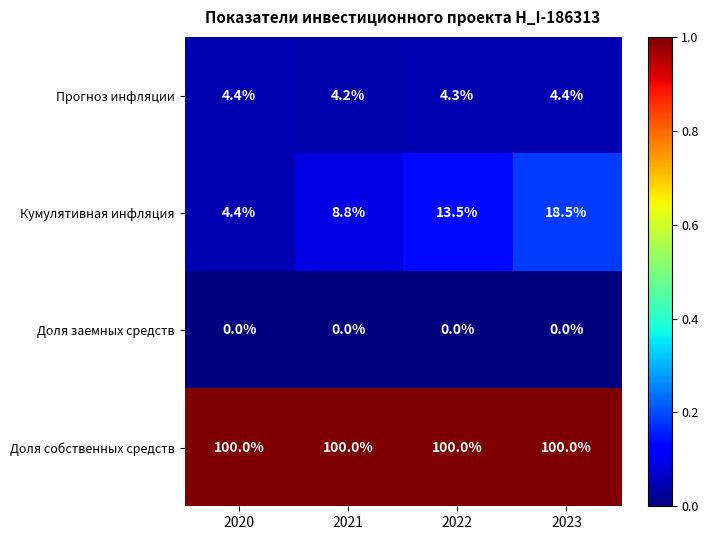

What is the difference between the highest and lowest values at 2022?

100.0